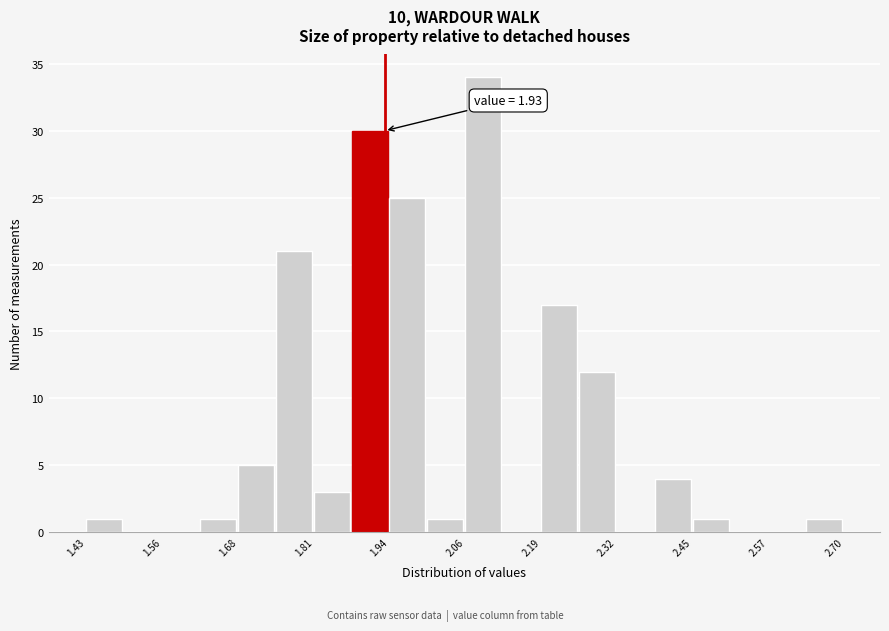

Around what value on the x-axis is the tallest bar? Give the approximate position of its centre, as read against the axis.

2.10